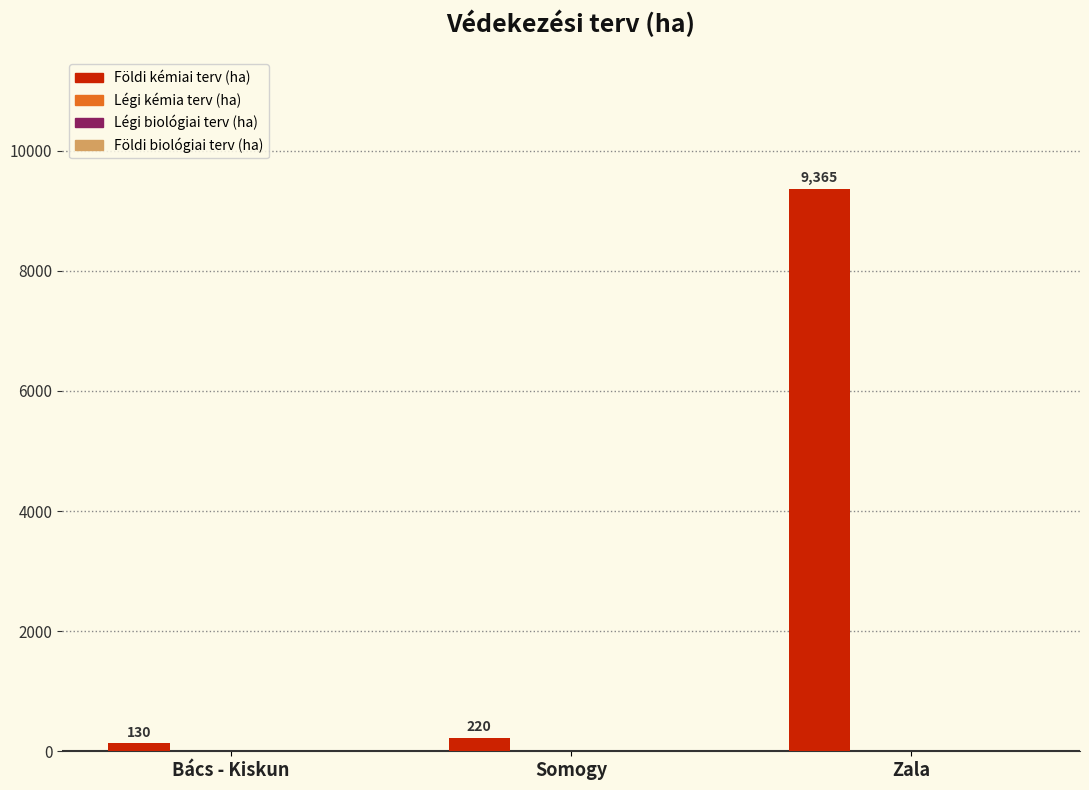

What is the difference between the maximum and minimum values?

9235